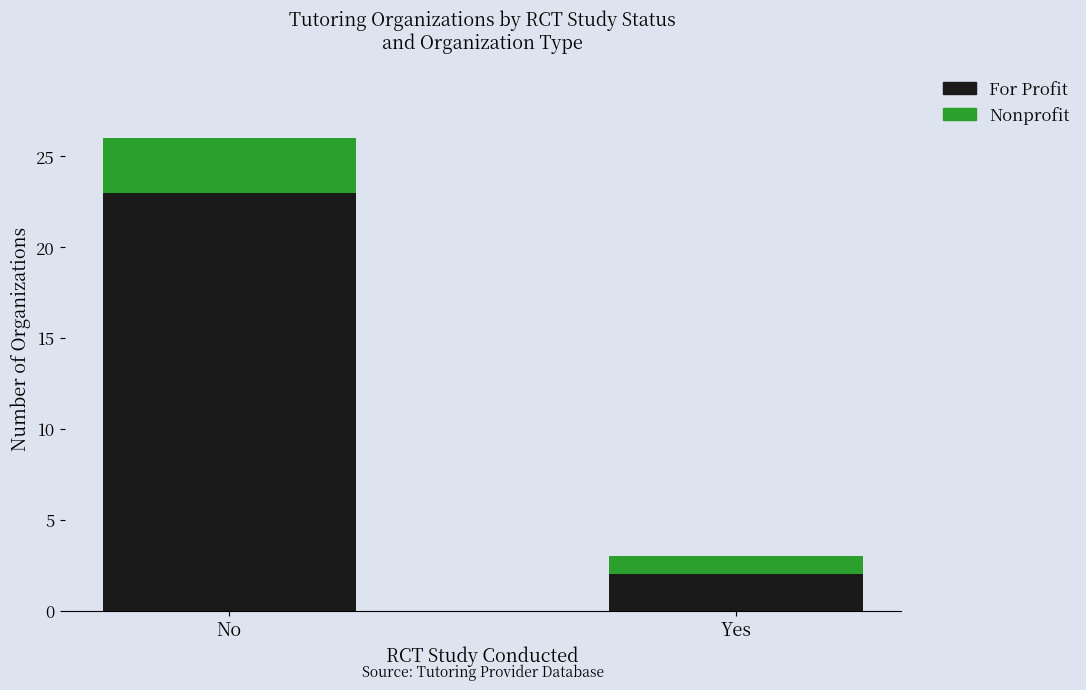

At which label does For Profit reach its peak?

No